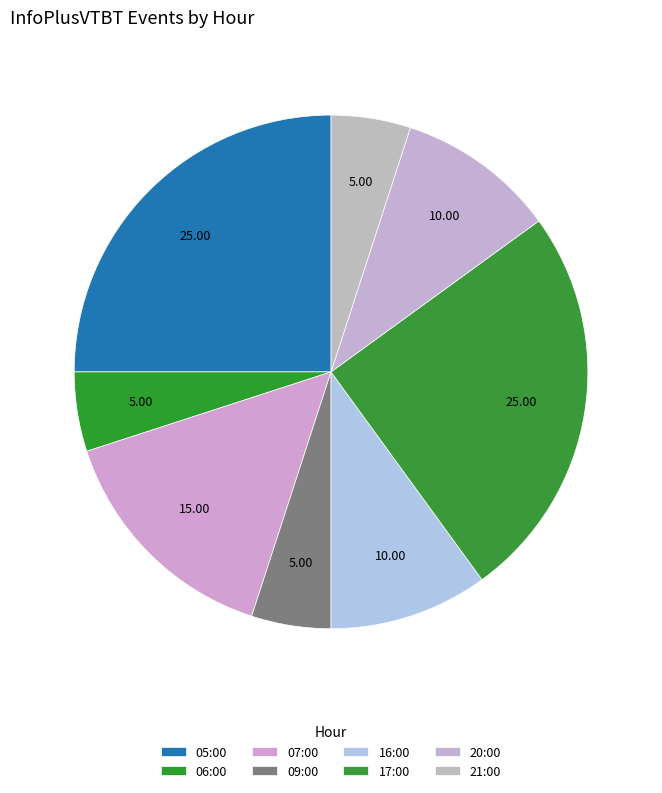

What percentage is the 06:00 slice, to the nearest percent?

5%